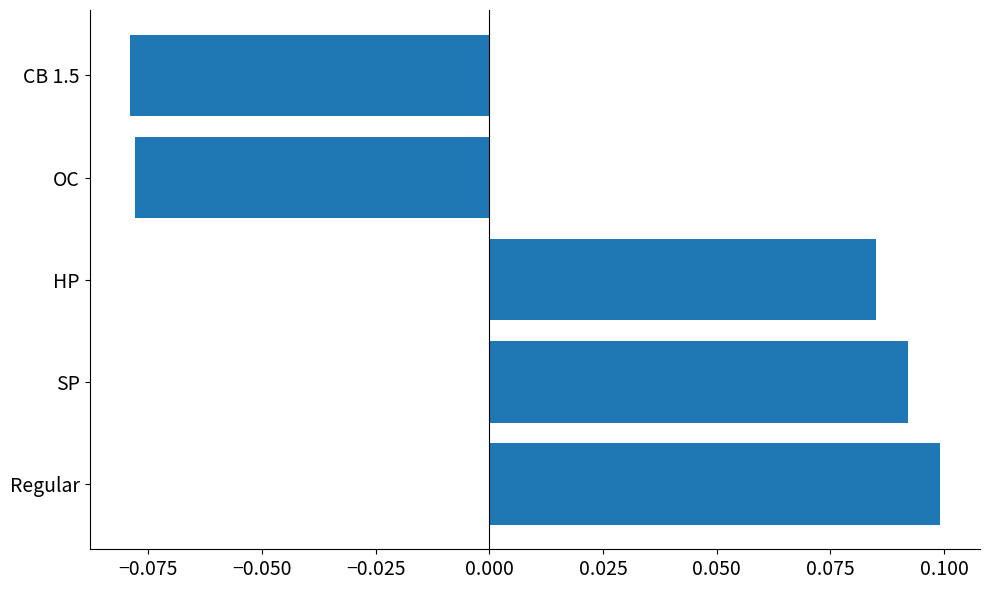

Count the number of values greater than 0.

3